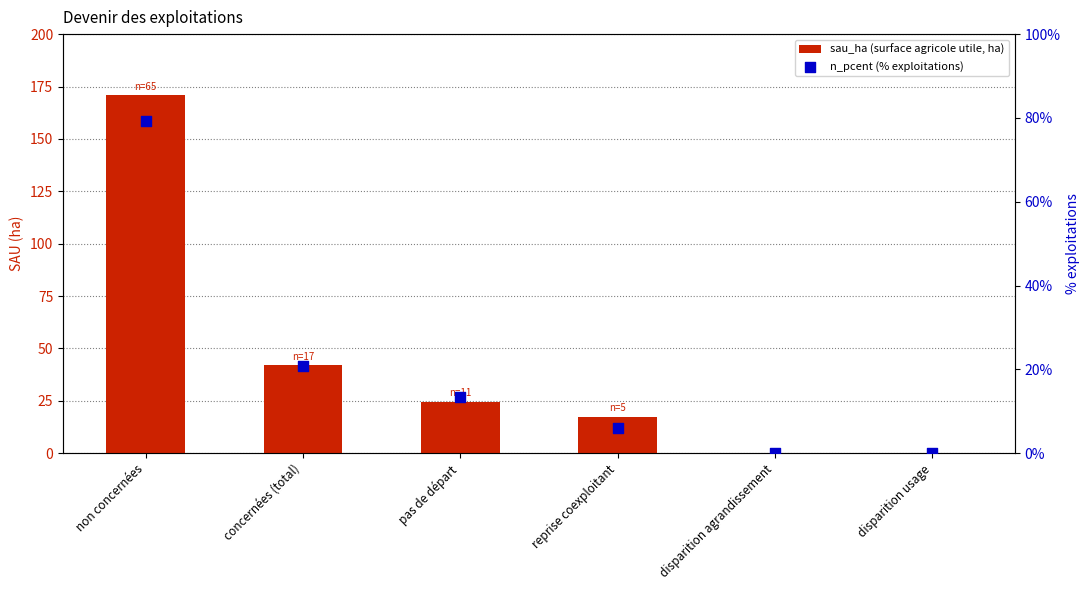

Which series contains the highest Y value?

sau_ha (surface agricole utile, ha)